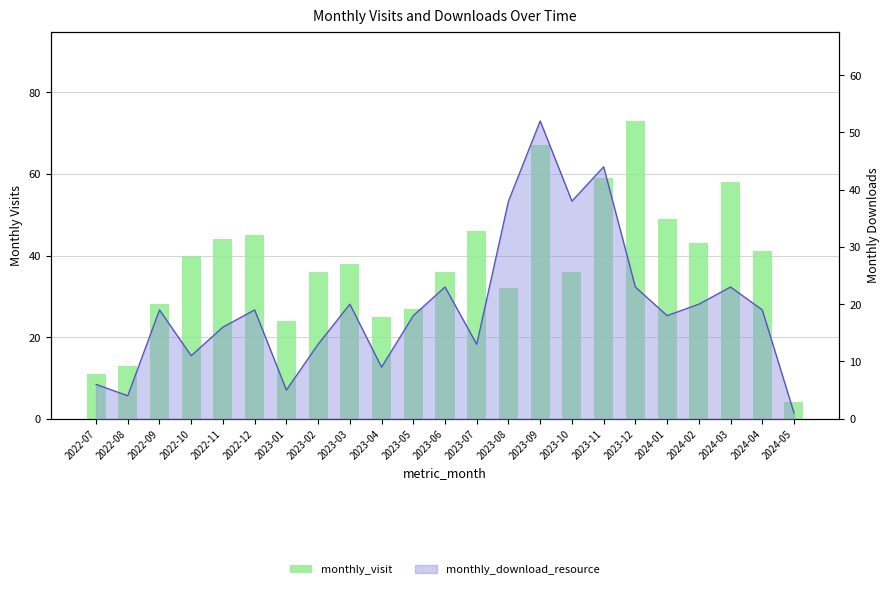

Reading right to left, transcribe all the data shown in this chart.

4	41	58	43	49	73	59	36	67	32	46	36	27	25	38	36	24	45	44	40	28	13	11